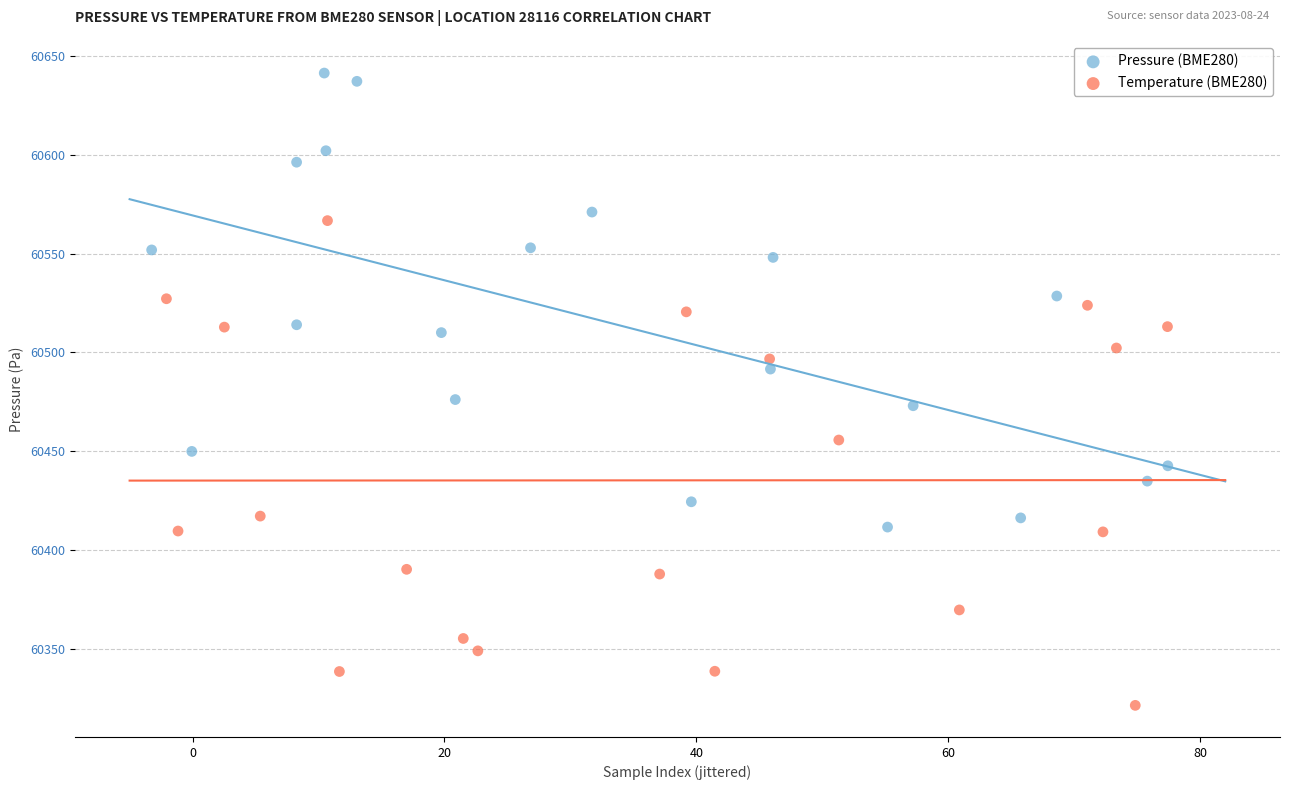

What are all the series names shown in the legend?

Pressure (BME280), Temperature (BME280)